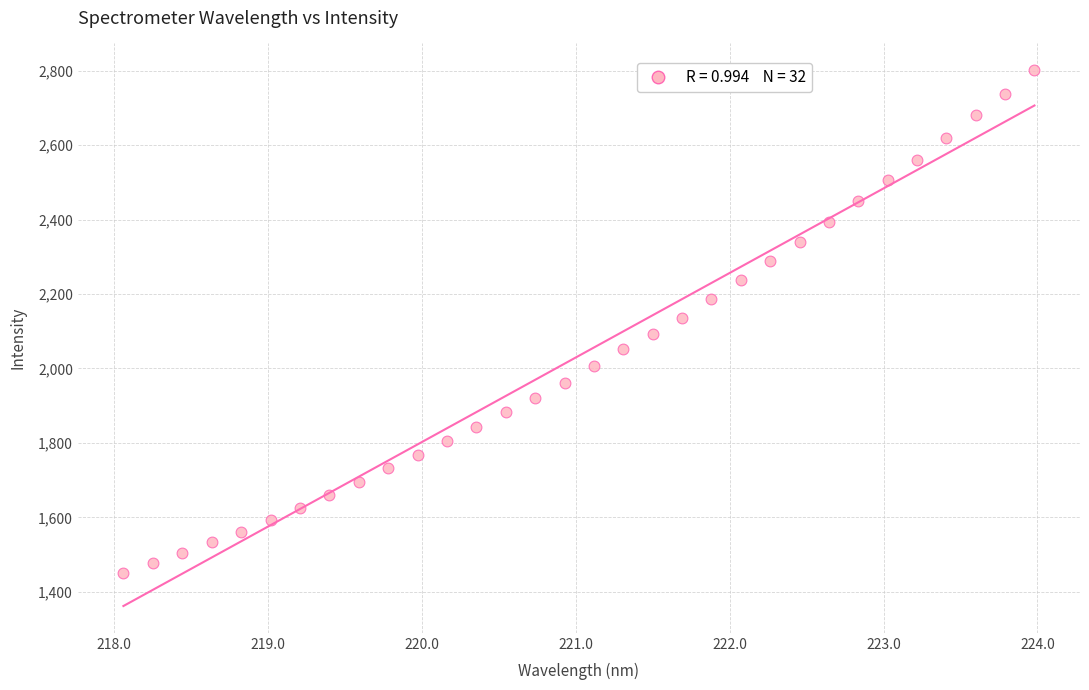

What is the range of X values (max minus min)?

5.9